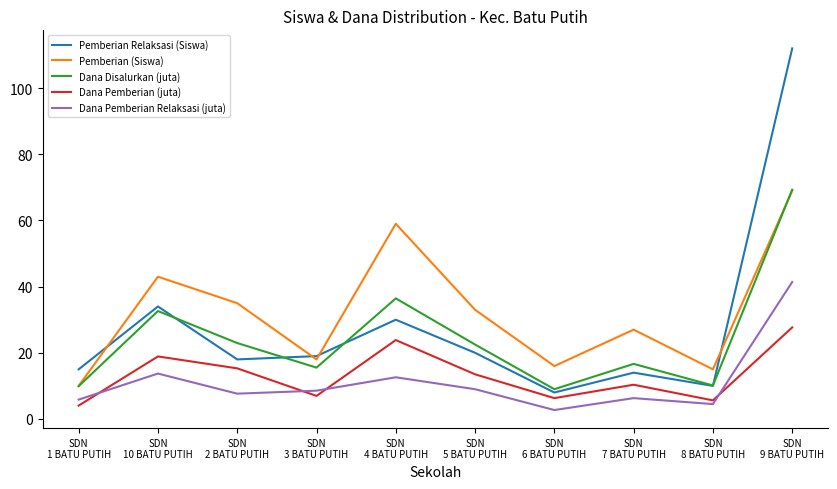

True or false: Pemberian (Siswa) and Dana Pemberian Relaksasi (juta) cross at least once.

False